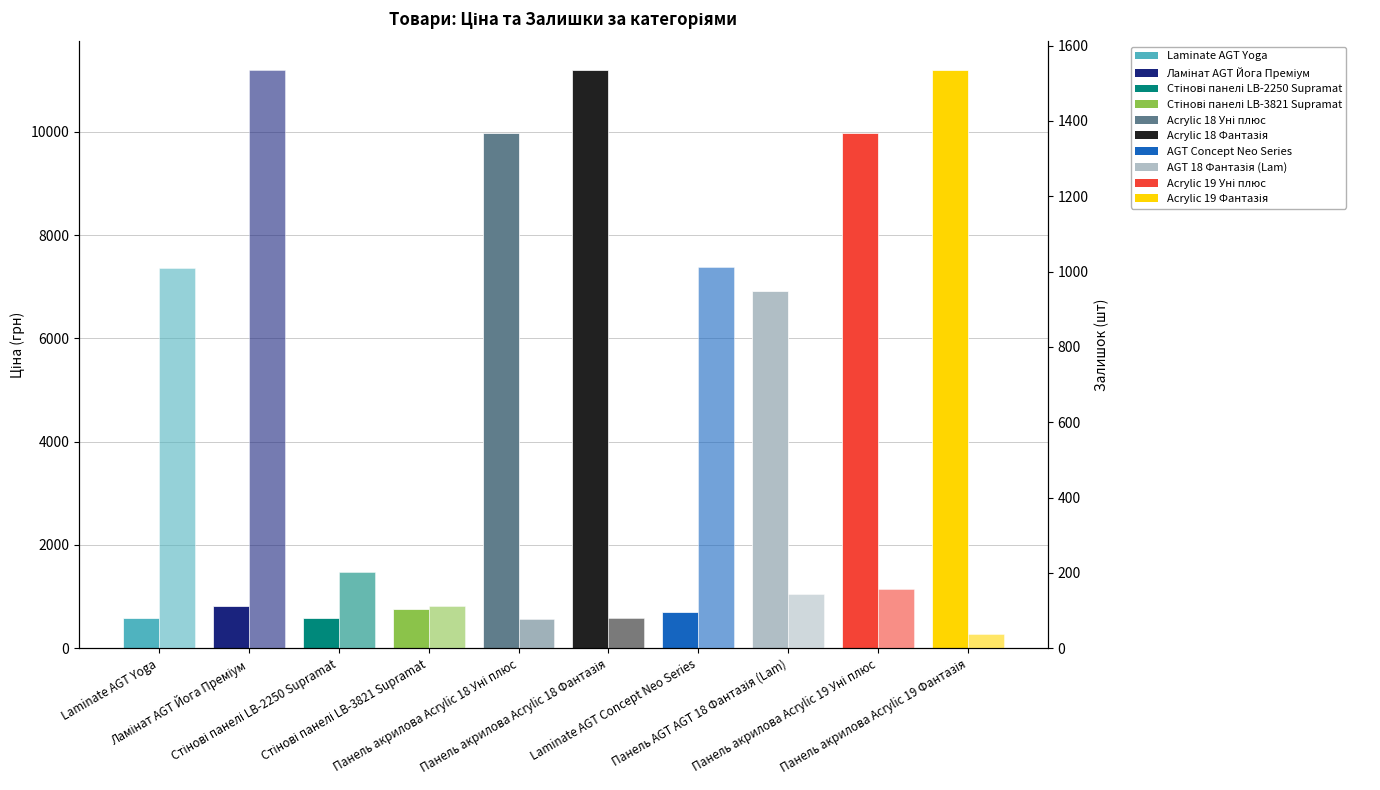

At which category is the sum across all series the highest?

Панель акрилова Acrylic 18 Фантазія